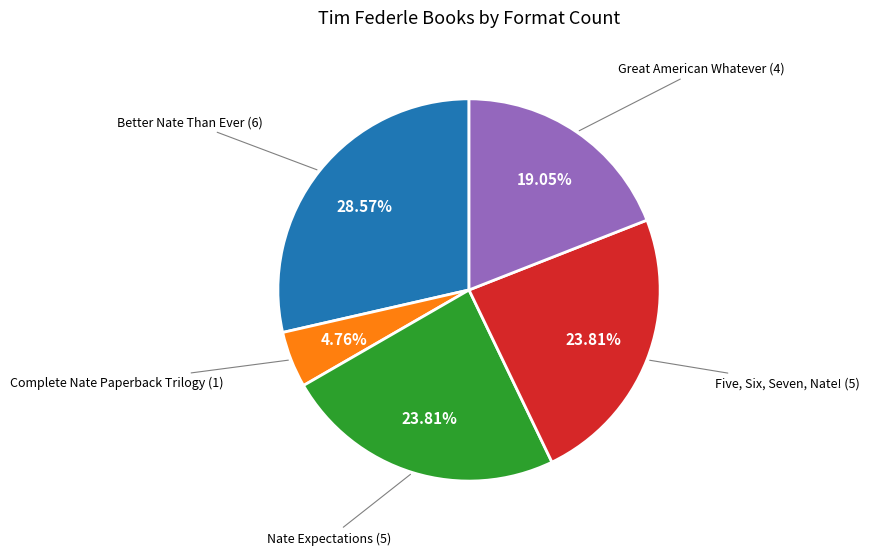

How many slices are in this pie chart?

5